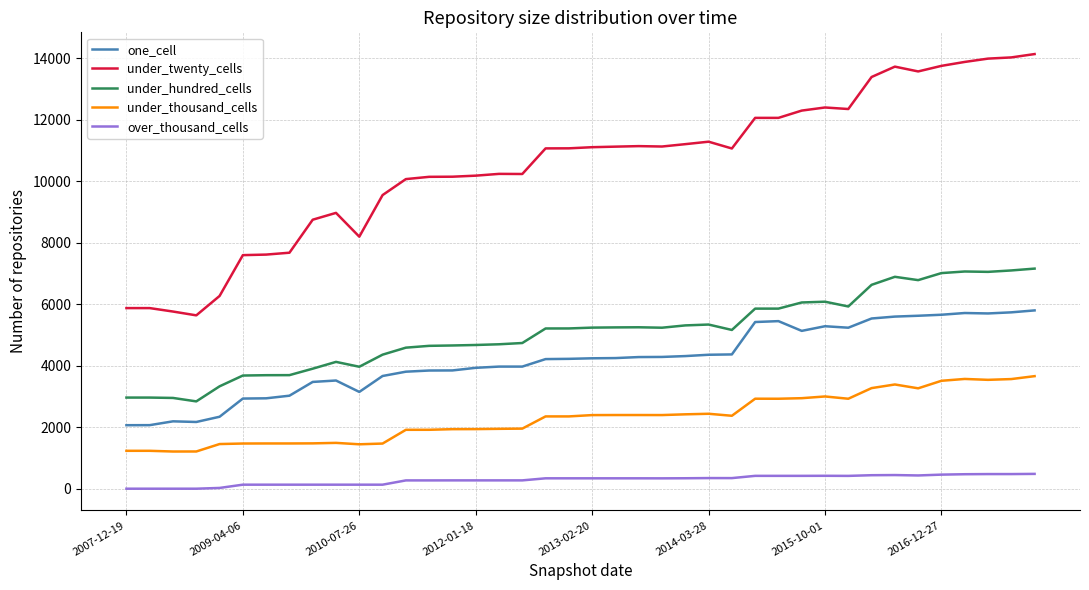

What is the difference between the maximum and minimum values in the under_hundred_cells series?

4320